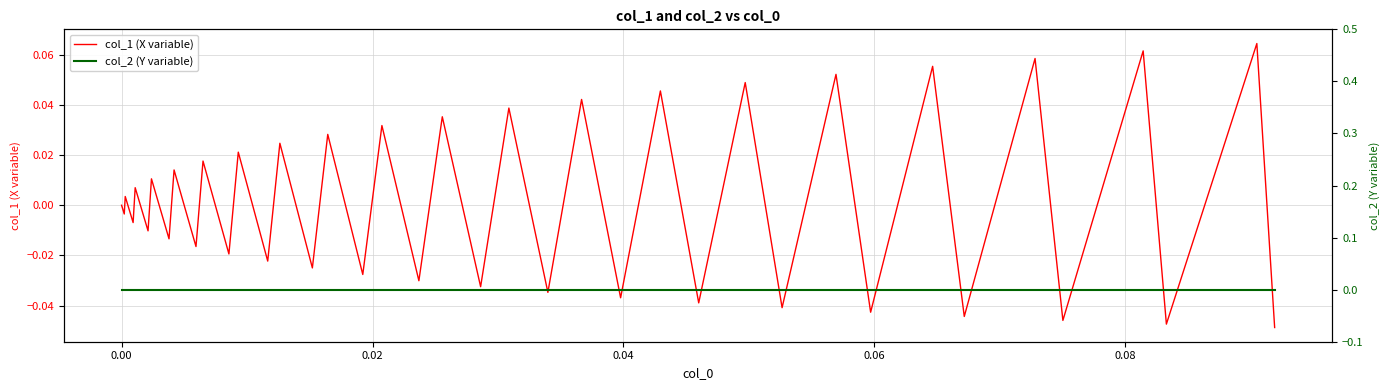

After their last crossing, which series has the higher values: col_1 (X variable) or col_2 (Y variable)?

col_2 (Y variable)